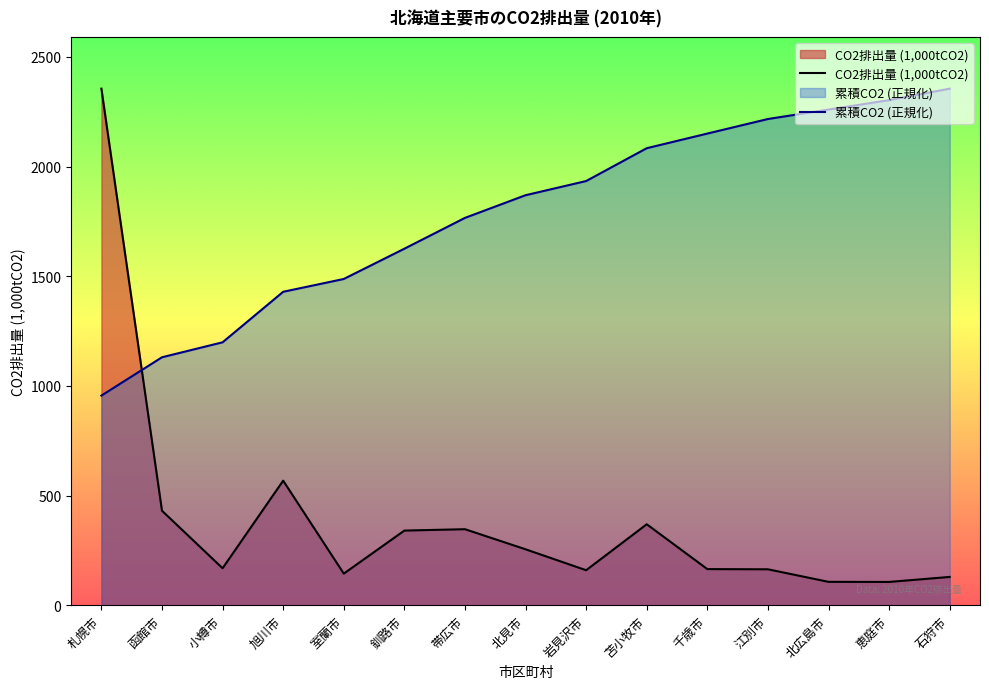

What is the difference between the second highest and second lowest values in the 累積CO2 (正規化) series?

1172.6